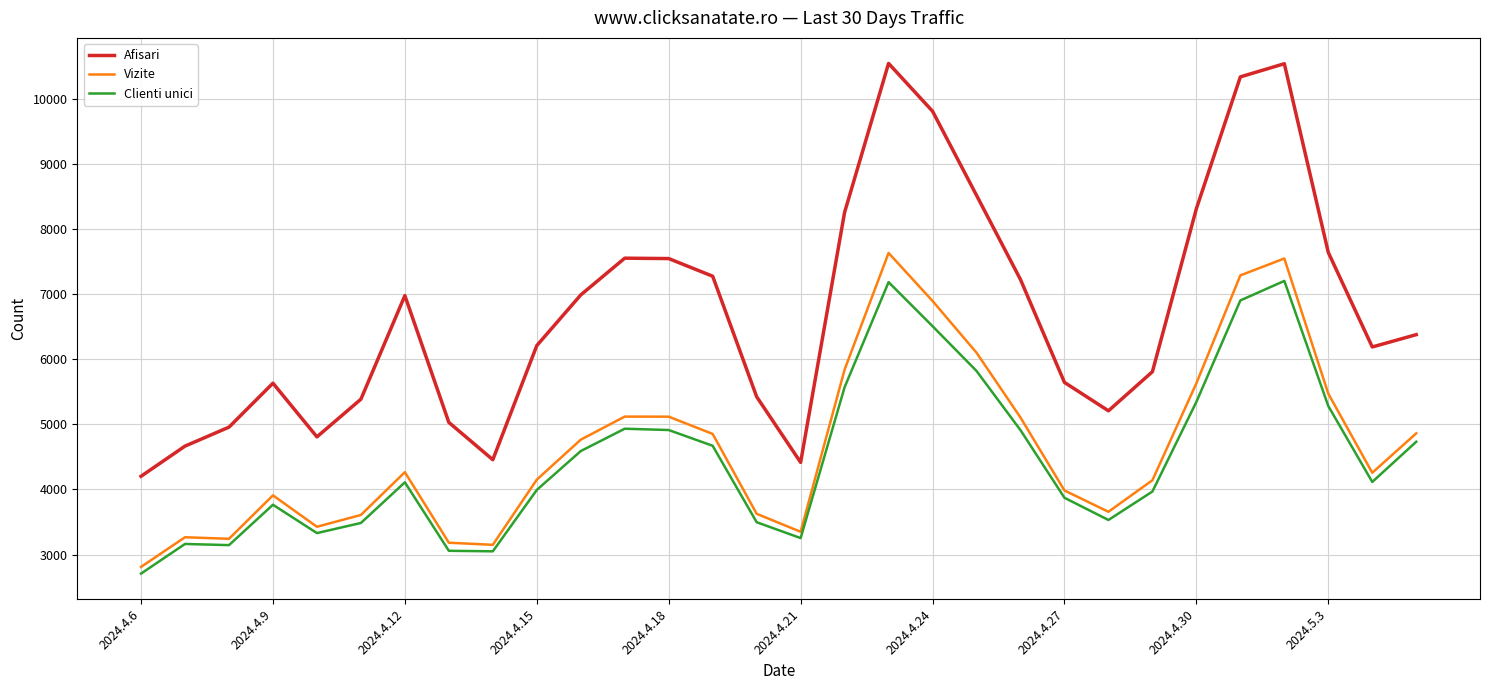

Which series has the largest range (max minus min)?

Afisari